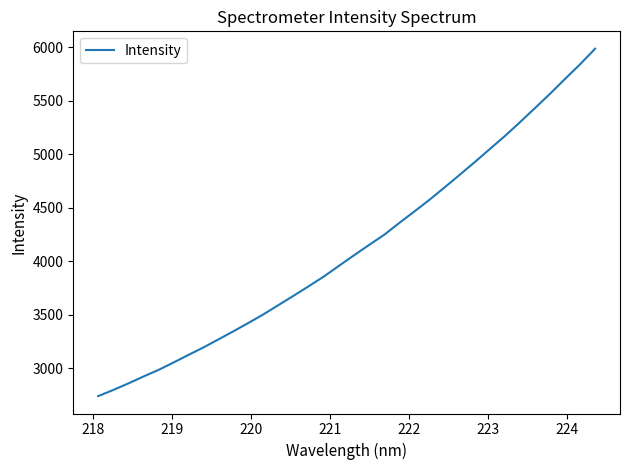

What is the greatest value displayed?

5986.9